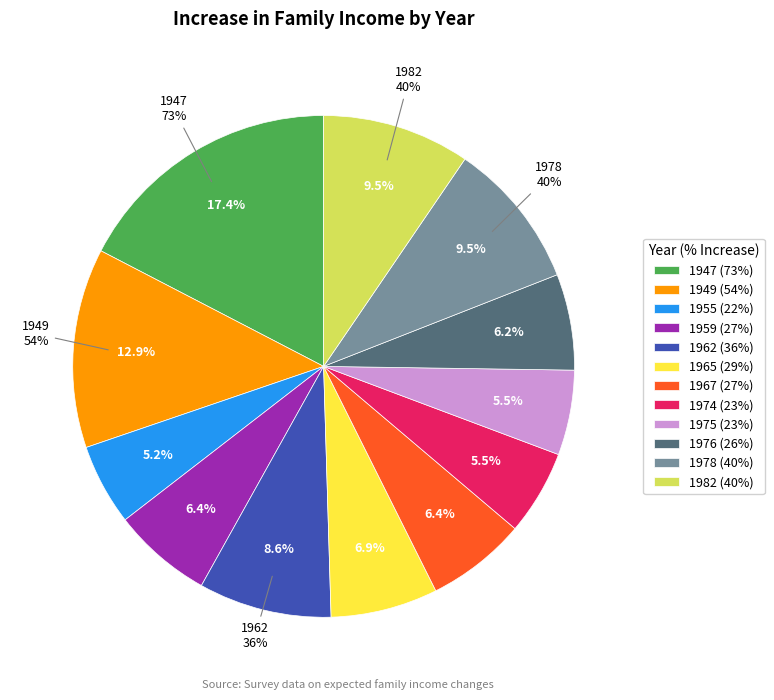

Does 1974 represent more than half of the total?

No